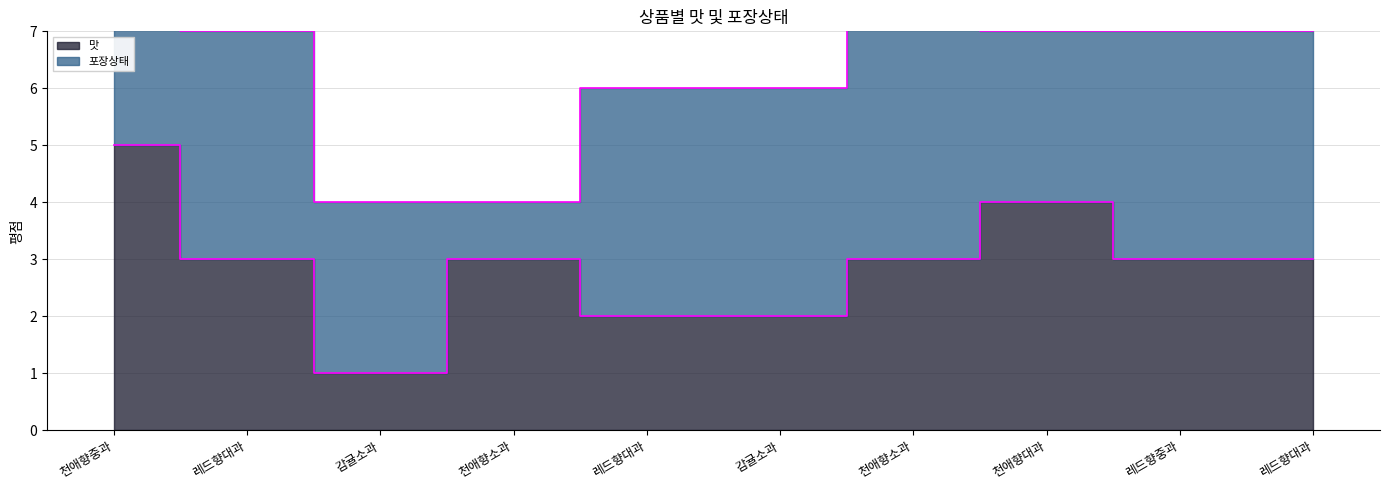

How many values are between 2 and 3?

7